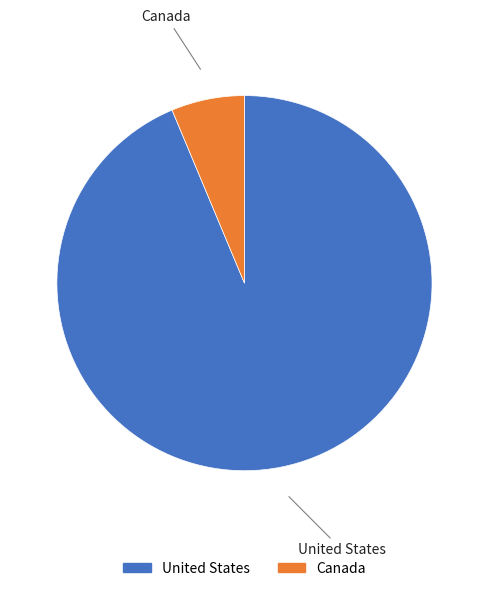

Combined, do United States and Canada account for over 50%?

Yes